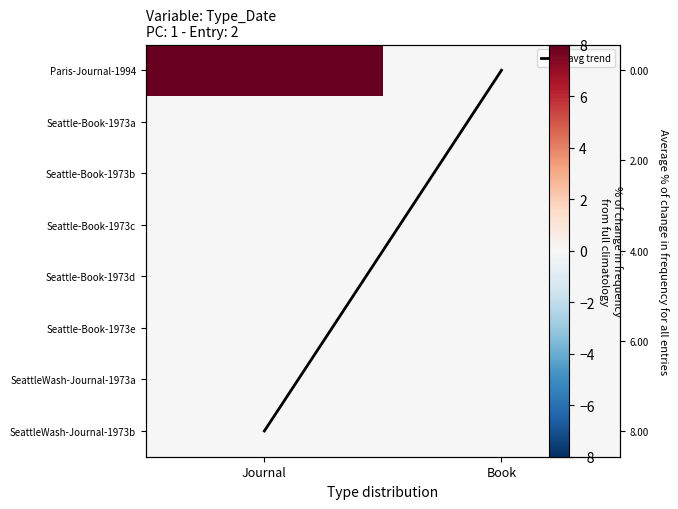

What is the difference between the highest and lowest values at Journal?

8.0